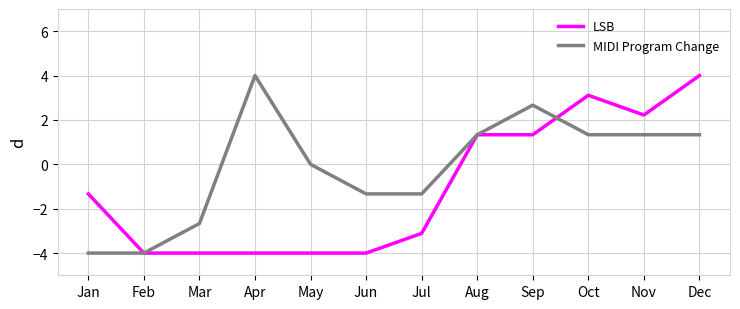

What is the total value across all series at Aug?

2.7